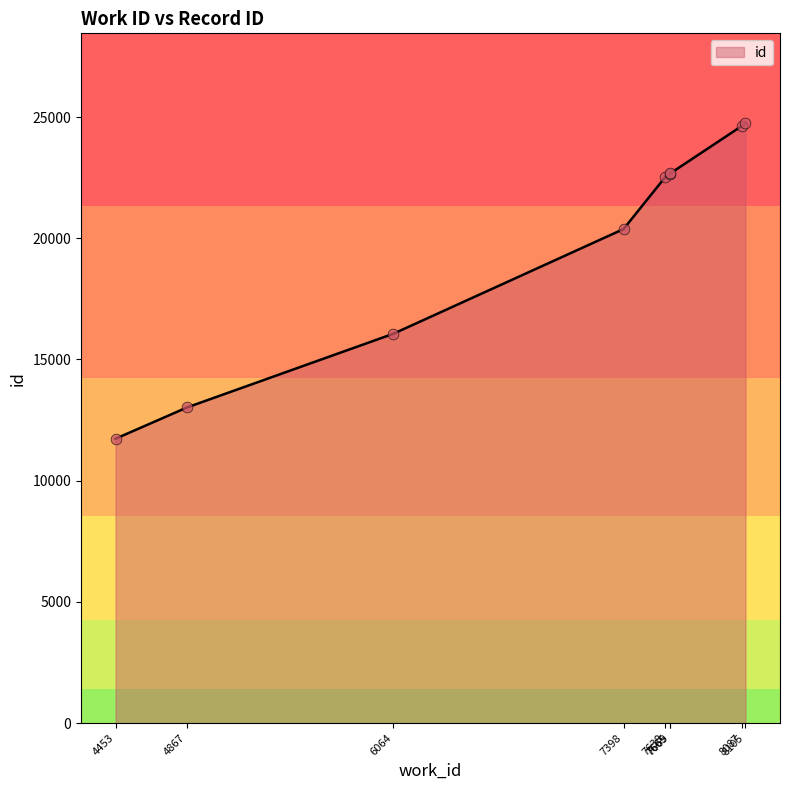

What is the change in value from 4453 to 8087?

+12919